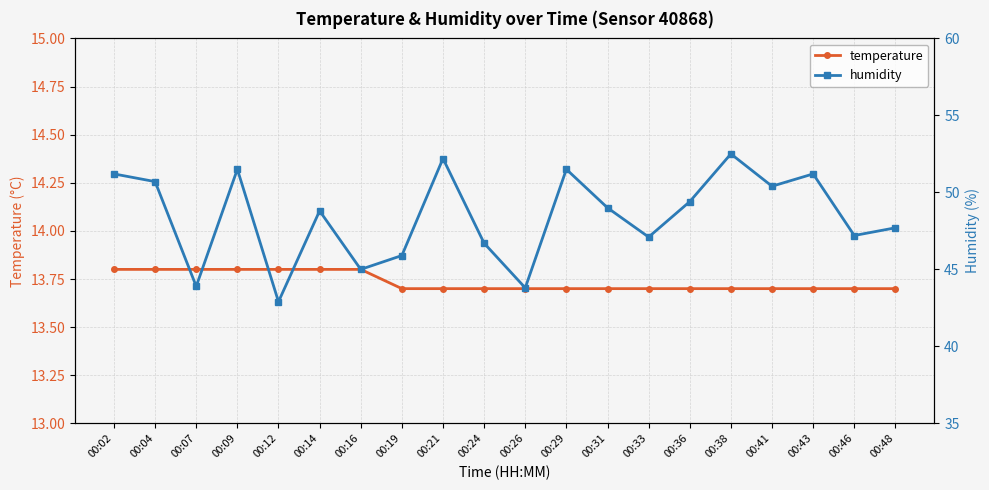

How many data points does each series have?

20